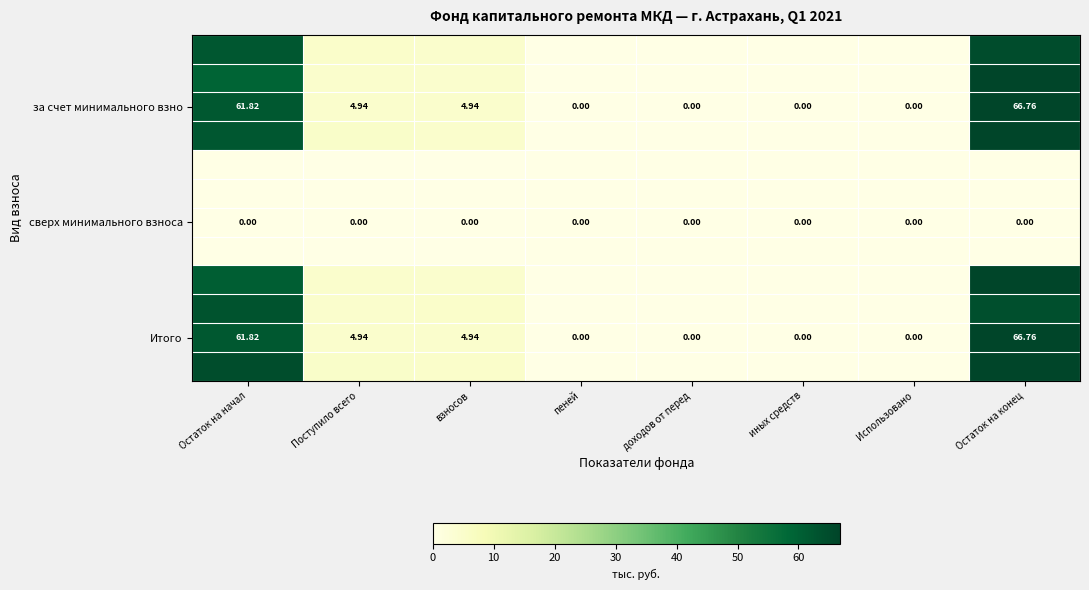

Which category has the highest value in the Итого series?

Остаток на конец